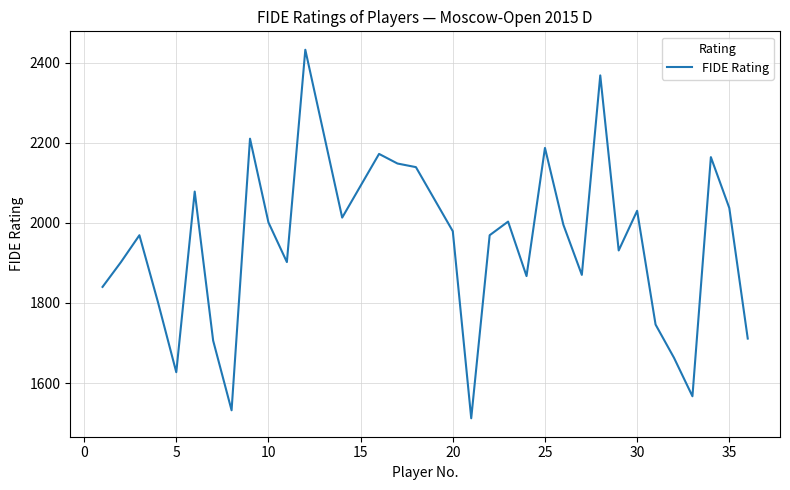

What is the difference between the maximum and minimum values?

920